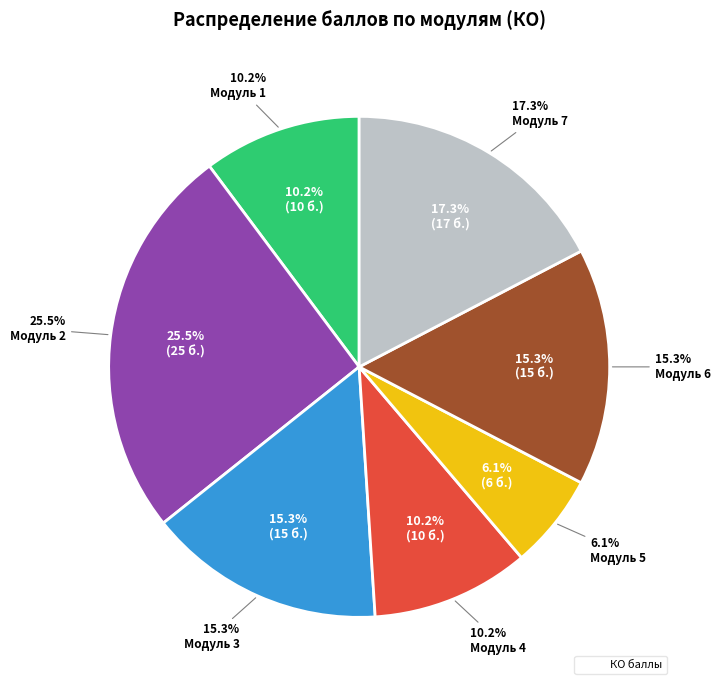

What percentage is the Модуль 1 slice, to the nearest percent?

10%